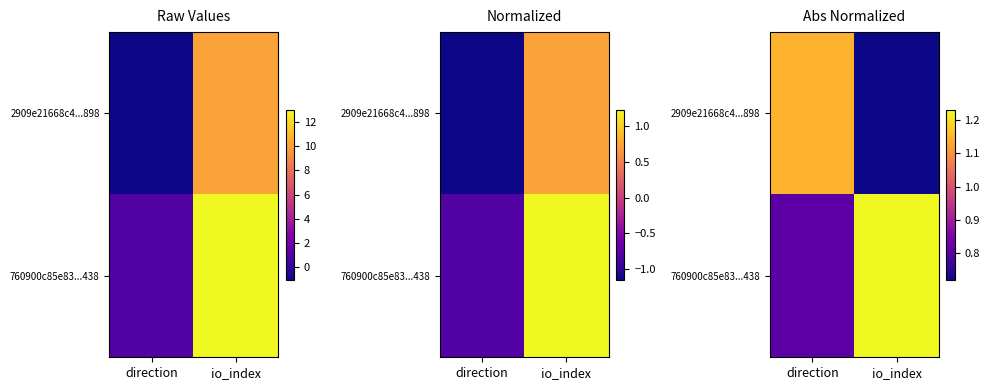

What is the minimum value shown in the chart?

0.7